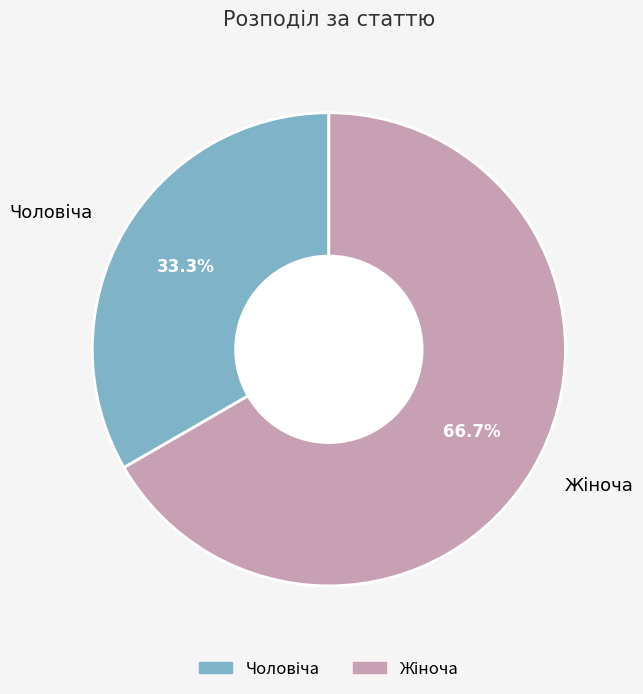

Count the number of slices in the pie.

2